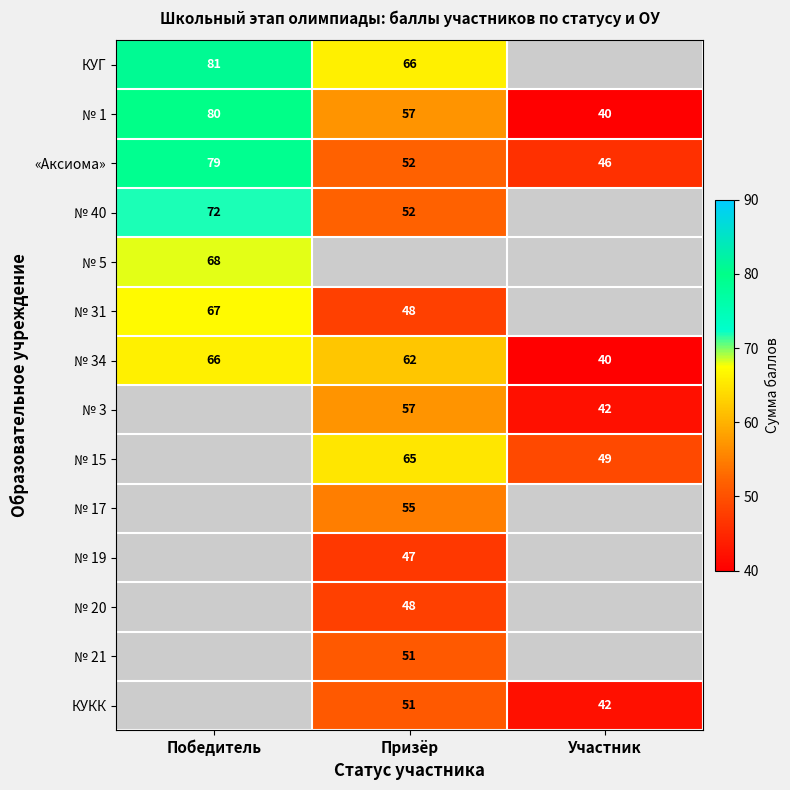

Is it true that «Аксиома» equals 46 at Участник?

True